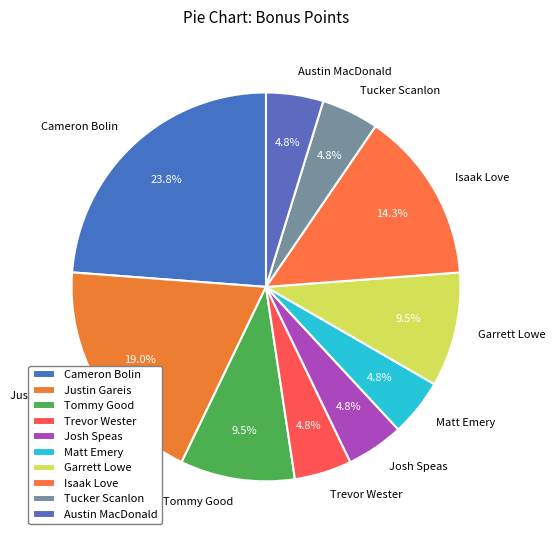

What is the largest slice in the pie chart?

Cameron Bolin